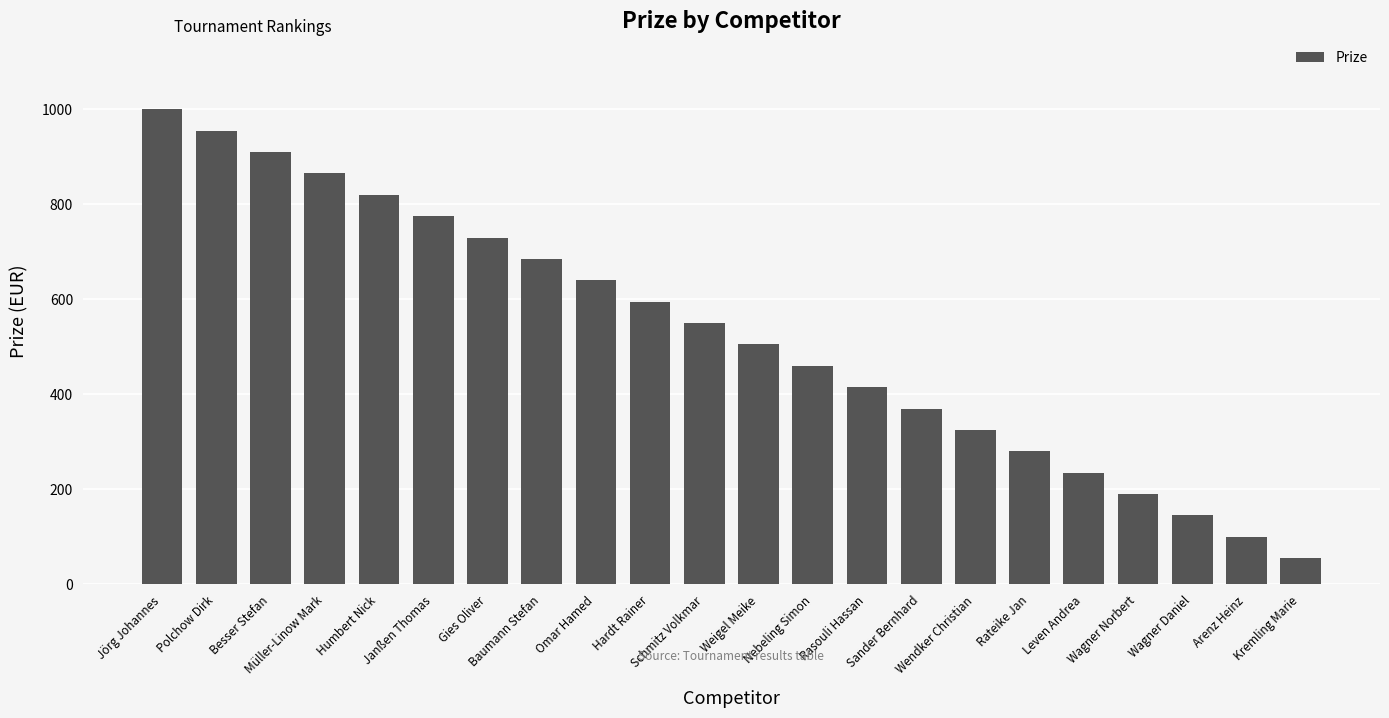

What is the smallest value displayed?

55